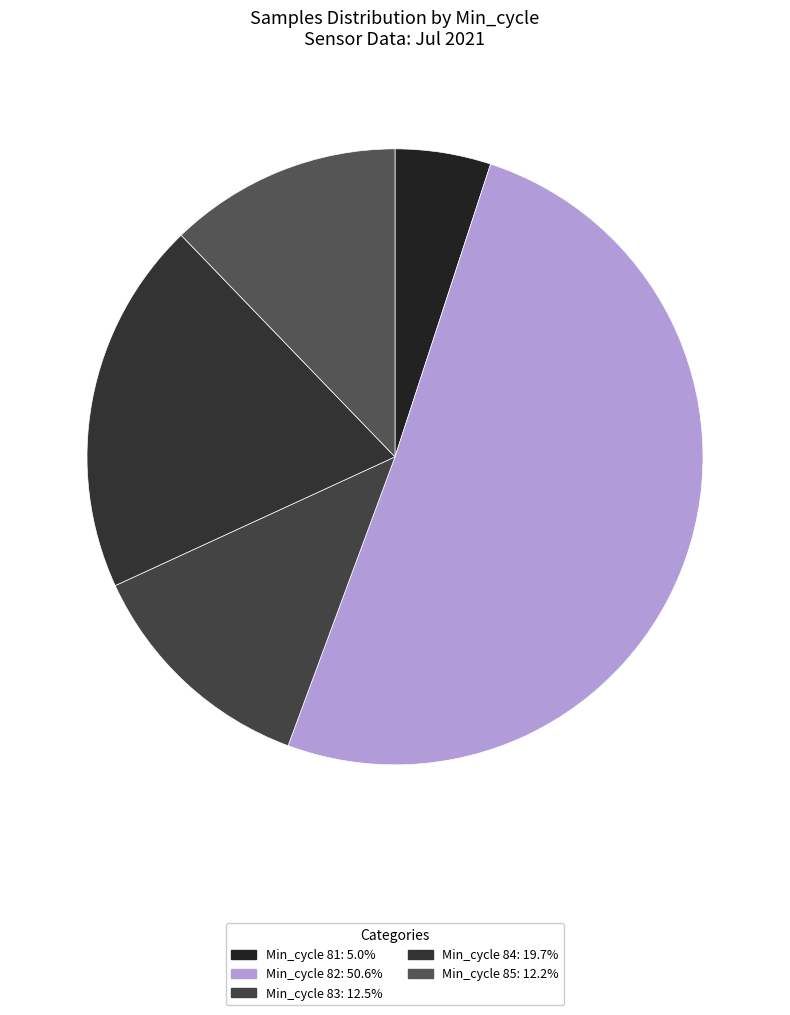

Is there any slice that represents more than half of the pie?

Yes